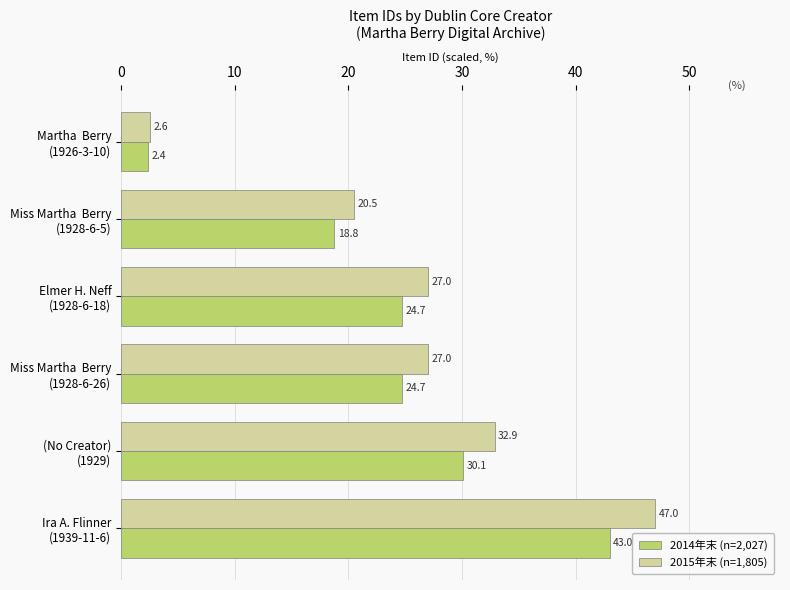

What is the minimum value shown in the chart?

2.4